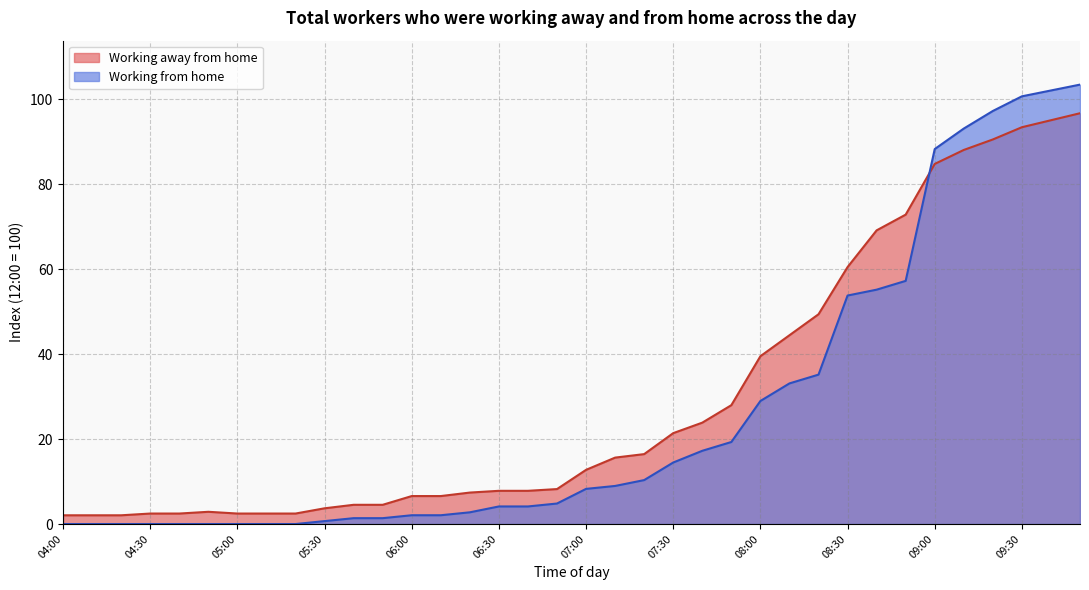

At which category does the chart reach its peak across all series?

09:50